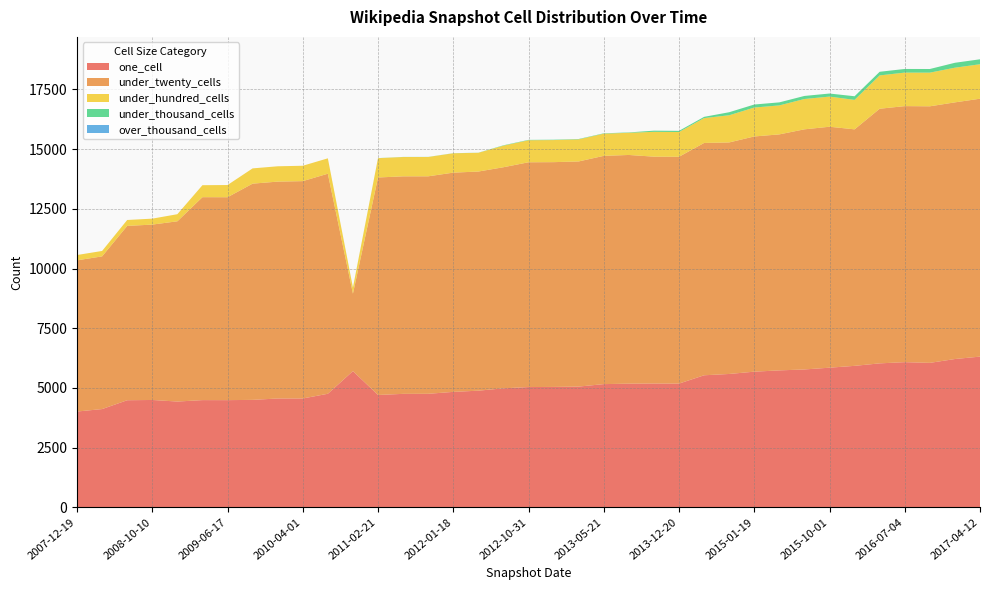

Reading left to right, extract all data points from this chart.

one_cell: 2007-12-19=4013	2008-04-01=4116	2008-12-17=4431	2008-06-27=4486	2009-06-17=4490	2009-04-06=4491	2008-10-10=4497	2009-09-25=4501	2009-12-16=4559	2010-04-01=4559	2011-02-21=4706	2011-06-10=4753	2011-09-05=4755	2010-07-26=4757	2012-01-18=4836	2012-03-26=4886	2012-07-13=4985	2012-10-31=5038	2012-12-11=5043	2013-02-20=5058	2013-05-21=5161	2013-07-09=5180	2013-12-20=5183	2013-09-10=5186	2014-03-28=5531	2014-09-08=5586	2015-01-19=5682	2015-04-09=5736	2015-07-03=5775	2015-10-01=5849	2016-01-04=5926	2016-04-05=6030	2016-10-07=6051	2016-07-04=6081	2016-12-27=6212	2017-04-12=6313	2010-11-17=5706
under_twenty_cells: 2007-12-19=6332	2008-04-01=6395	2008-12-17=7549	2008-06-27=7301	2009-06-17=8498	2009-04-06=8499	2008-10-10=7345	2009-09-25=9056	2009-12-16=9083	2010-04-01=9103	2011-02-21=9109	2011-06-10=9110	2011-09-05=9109	2010-07-26=9216	2012-01-18=9182	2012-03-26=9178	2012-07-13=9259	2012-10-31=9414	2012-12-11=9414	2013-02-20=9429	2013-05-21=9560	2013-07-09=9578	2013-12-20=9499	2013-09-10=9501	2014-03-28=9730	2014-09-08=9697	2015-01-19=9851	2015-04-09=9884	2015-07-03=10057	2015-10-01=10091	2016-01-04=9905	2016-04-05=10664	2016-10-07=10745	2016-07-04=10723	2016-12-27=10749	2017-04-12=10801	2010-11-17=3243
under_hundred_cells: 2007-12-19=223	2008-04-01=227	2008-12-17=297	2008-06-27=248	2009-06-17=511	2009-04-06=502	2008-10-10=249	2009-09-25=639	2009-12-16=642	2010-04-01=644	2011-02-21=808	2011-06-10=809	2011-09-05=809	2010-07-26=644	2012-01-18=811	2012-03-26=785	2012-07-13=904	2012-10-31=923	2012-12-11=925	2013-02-20=925	2013-05-21=929	2013-07-09=929	2013-12-20=1037	2013-09-10=1040	2014-03-28=1042	2014-09-08=1138	2015-01-19=1211	2015-04-09=1214	2015-07-03=1270	2015-10-01=1263	2016-01-04=1234	2016-04-05=1396	2016-10-07=1410	2016-07-04=1404	2016-12-27=1452	2017-04-12=1444	2010-11-17=252
under_thousand_cells: 2007-12-19=0	2008-04-01=0	2008-12-17=0	2008-06-27=0	2009-06-17=0	2009-04-06=0	2008-10-10=0	2009-09-25=0	2009-12-16=0	2010-04-01=0	2011-02-21=4	2011-06-10=4	2011-09-05=4	2010-07-26=0	2012-01-18=4	2012-03-26=4	2012-07-13=15	2012-10-31=15	2012-12-11=15	2013-02-20=15	2013-05-21=15	2013-07-09=15	2013-12-20=49	2013-09-10=49	2014-03-28=51	2014-09-08=127	2015-01-19=127	2015-04-09=127	2015-07-03=128	2015-10-01=128	2016-01-04=152	2016-04-05=152	2016-10-07=152	2016-07-04=152	2016-12-27=206	2017-04-12=207	2010-11-17=4
over_thousand_cells: 2007-12-19=0	2008-04-01=0	2008-12-17=0	2008-06-27=0	2009-06-17=0	2009-04-06=0	2008-10-10=0	2009-09-25=0	2009-12-16=0	2010-04-01=0	2011-02-21=0	2011-06-10=0	2011-09-05=0	2010-07-26=0	2012-01-18=0	2012-03-26=0	2012-07-13=0	2012-10-31=0	2012-12-11=0	2013-02-20=0	2013-05-21=0	2013-07-09=0	2013-12-20=0	2013-09-10=0	2014-03-28=0	2014-09-08=0	2015-01-19=0	2015-04-09=0	2015-07-03=0	2015-10-01=0	2016-01-04=0	2016-04-05=0	2016-10-07=0	2016-07-04=0	2016-12-27=0	2017-04-12=0	2010-11-17=0